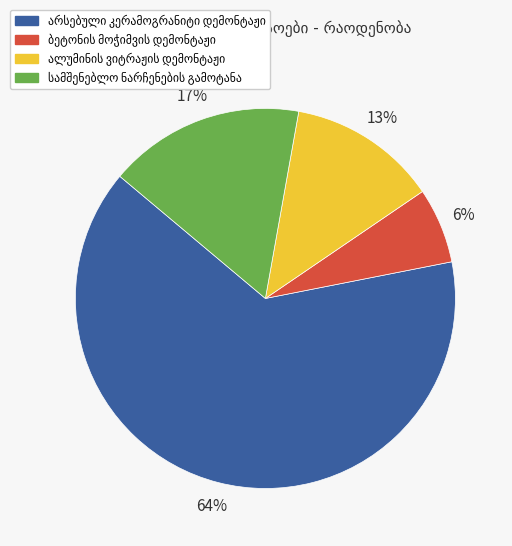

To the nearest percent, what is the average slice percentage?

25%